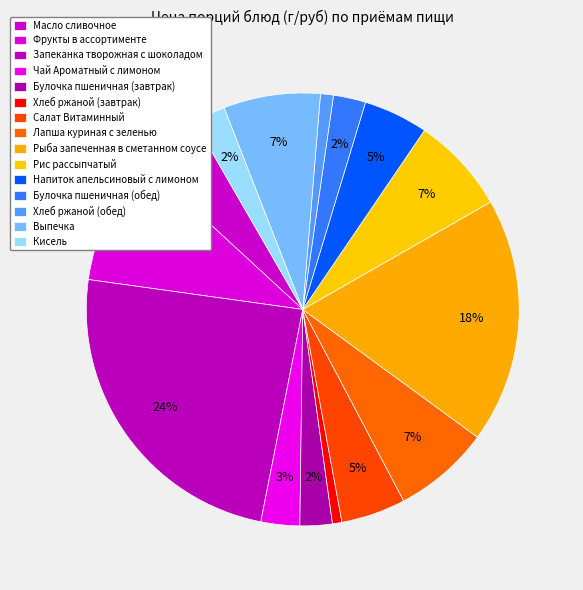

How many slices are in this pie chart?

15